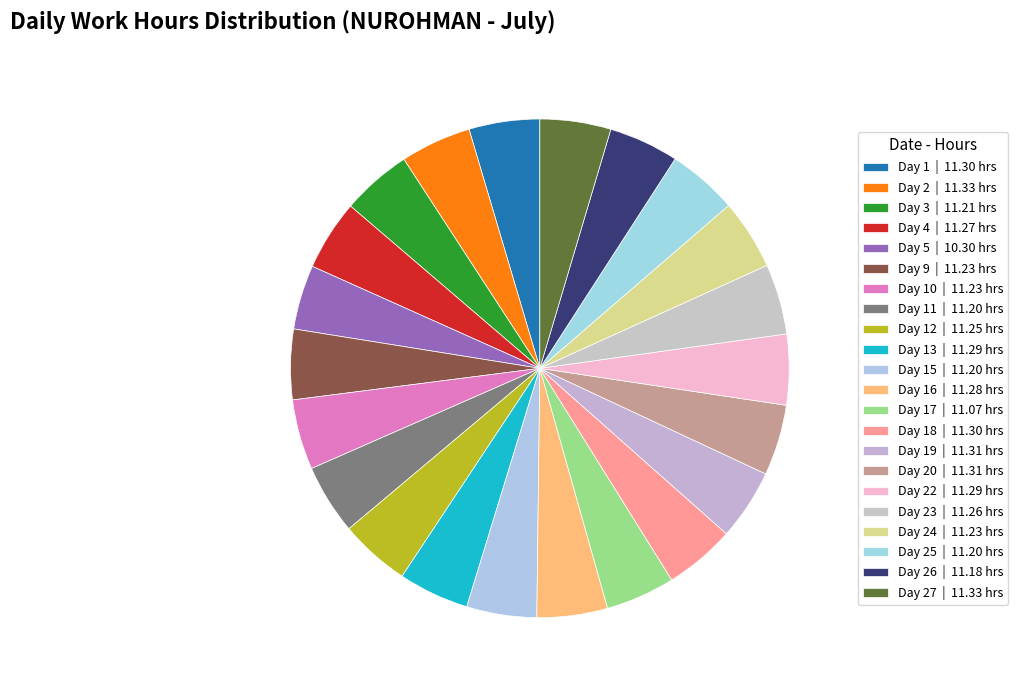

How many segments does this pie chart have?

22